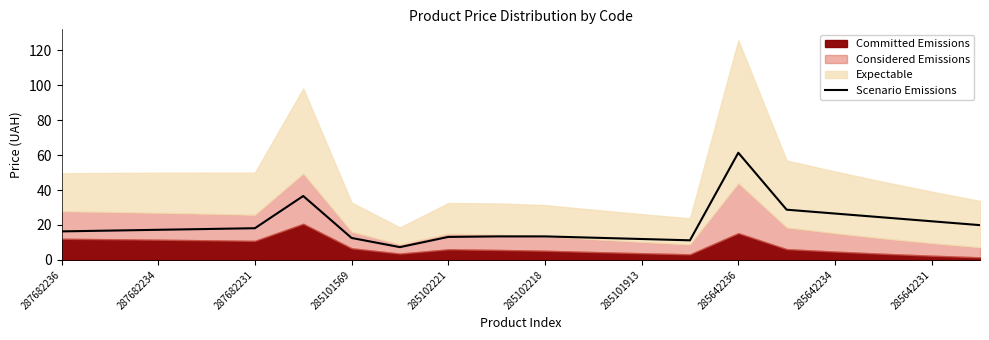

Is it true that Scenario Emissions equals 12.2 at 287682231?

False